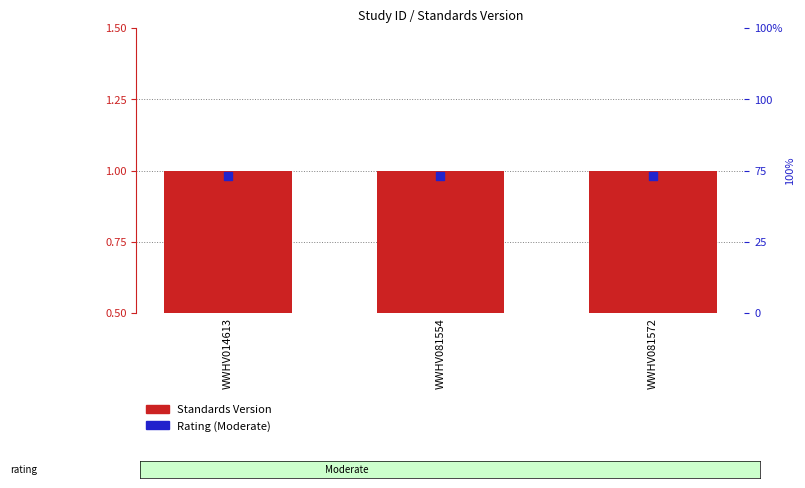

What are all the series names shown in the legend?

Standards Version, Rating (Moderate)